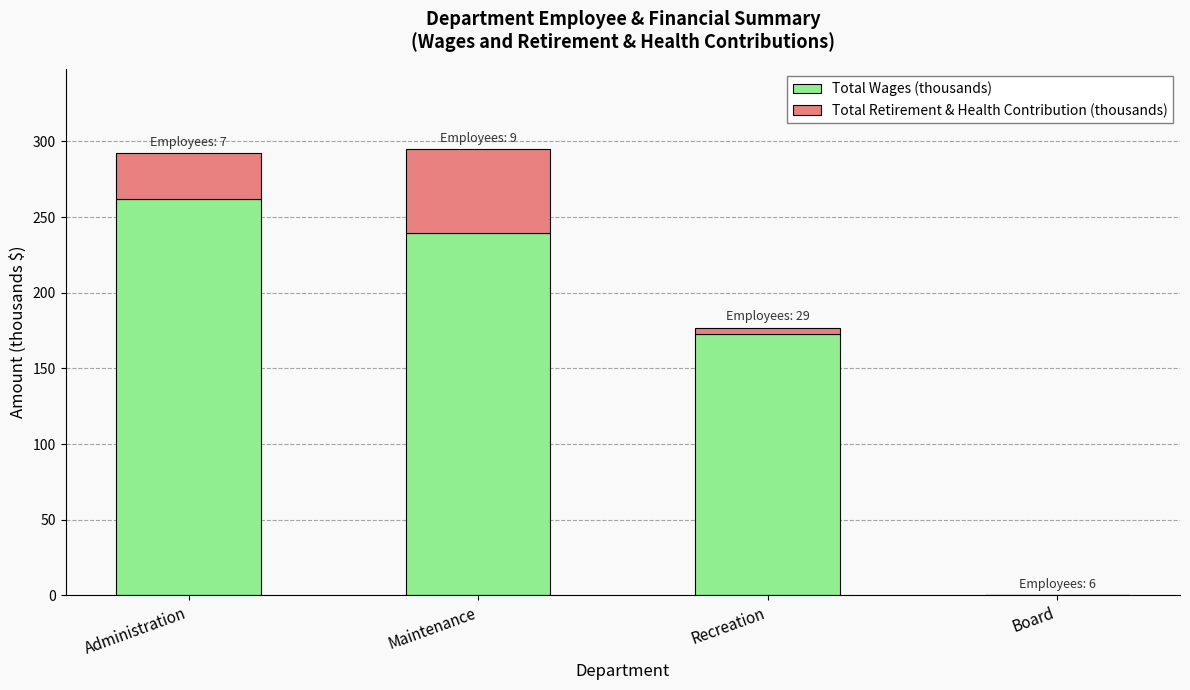

The Total Wages (thousands) series shows 239.2 at Maintenance. True or false?

True